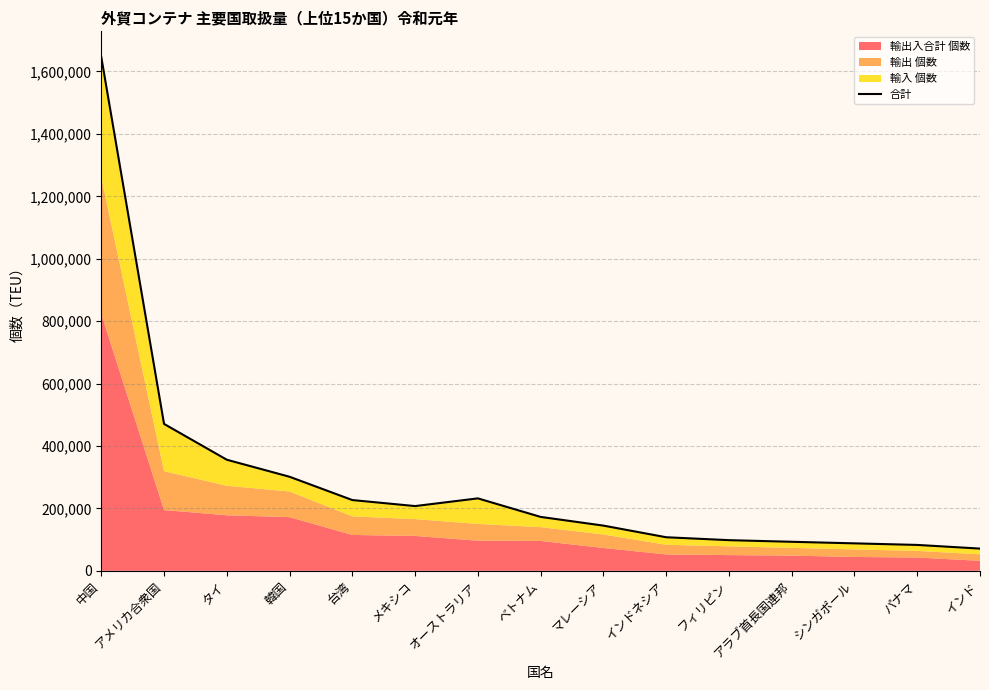

What is the average value?

286608.6